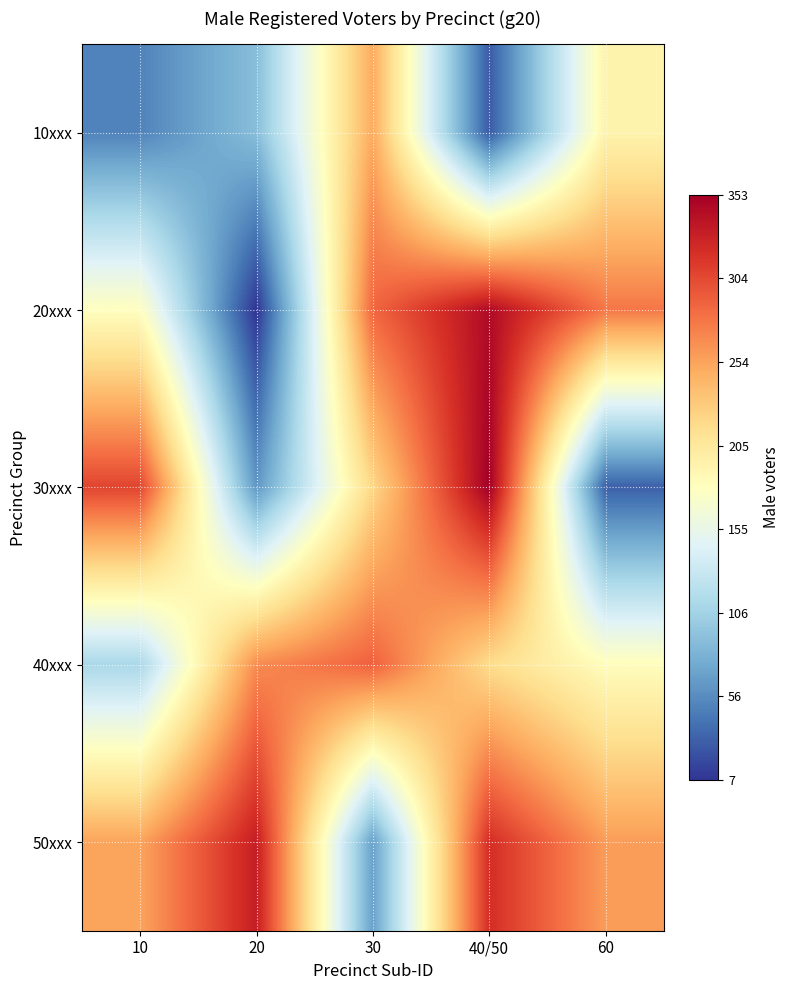

How many series are shown in this chart?

5